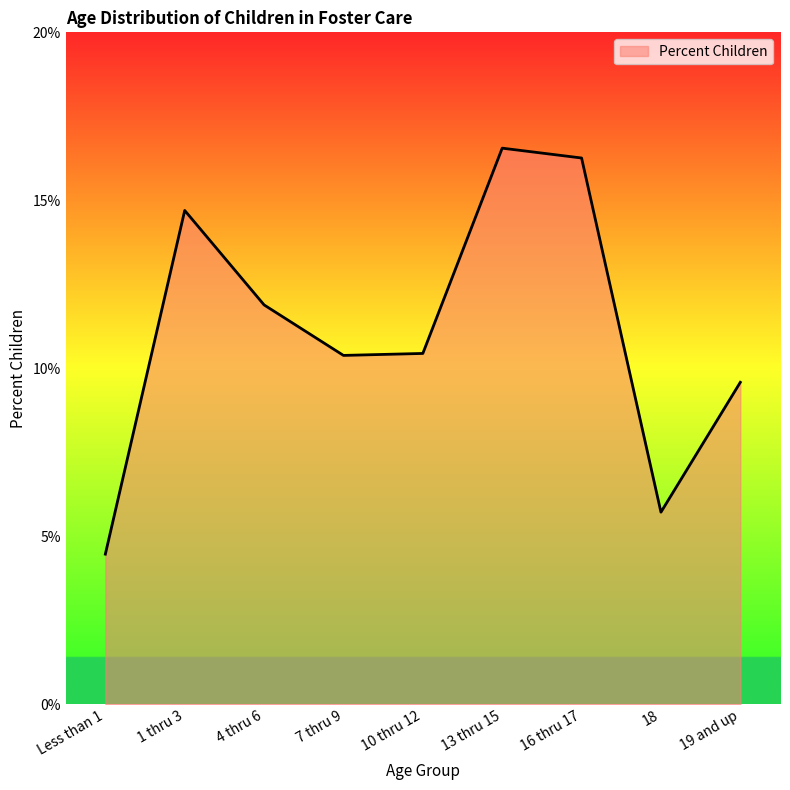

Reading left to right, extract all data points from this chart.

0.0	0.1	0.1	0.1	0.1	0.2	0.2	0.1	0.1